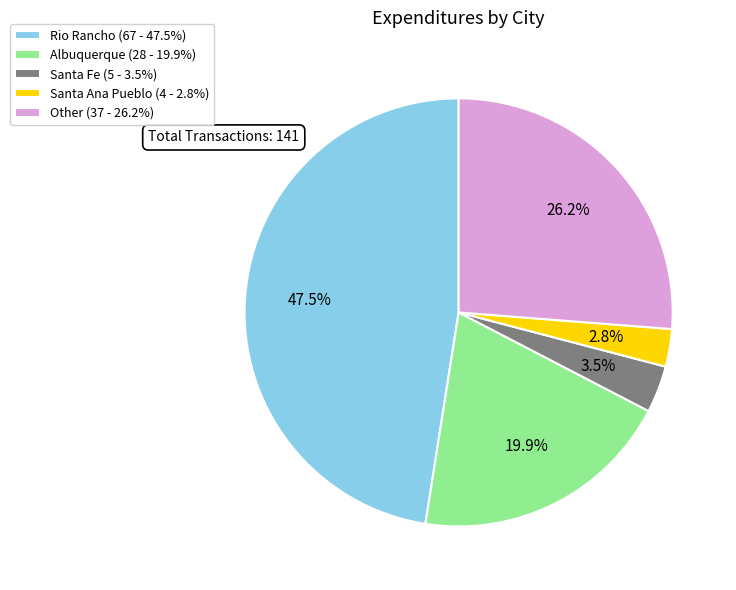

What is the total percentage of Other (37 - 26.2%) and Albuquerque (28 - 19.9%)?

46.1%